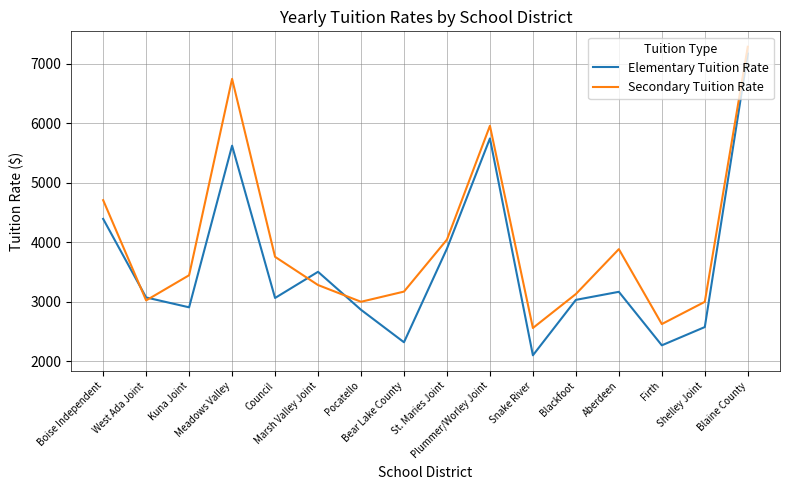

The value of Secondary Tuition Rate at West Ada Joint is 1667.2. True or false?

False